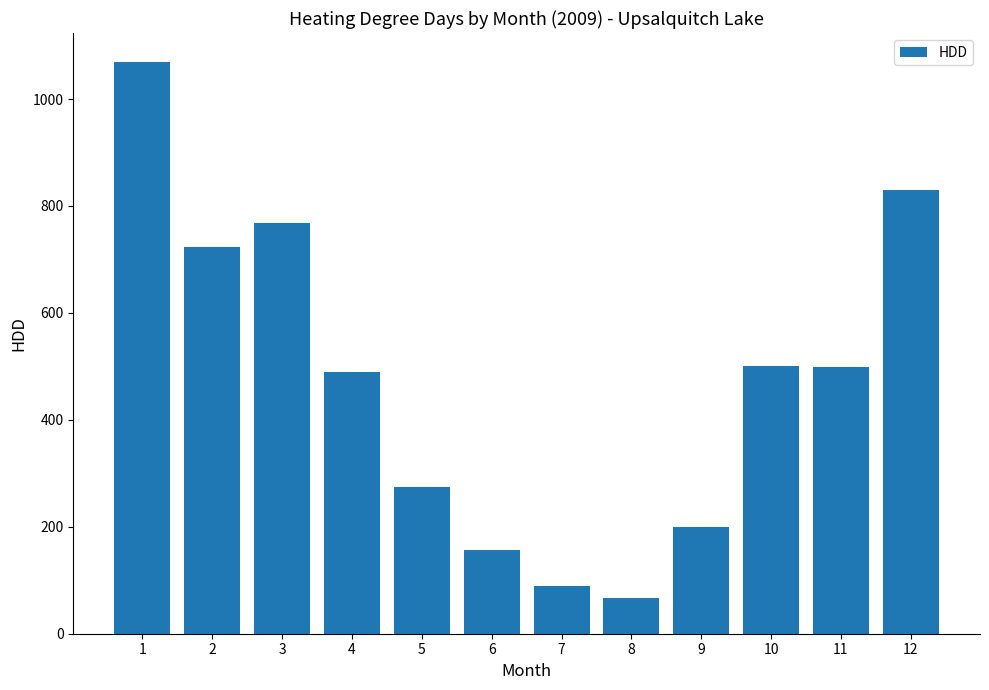

At which label does the data first exceed 498?

1